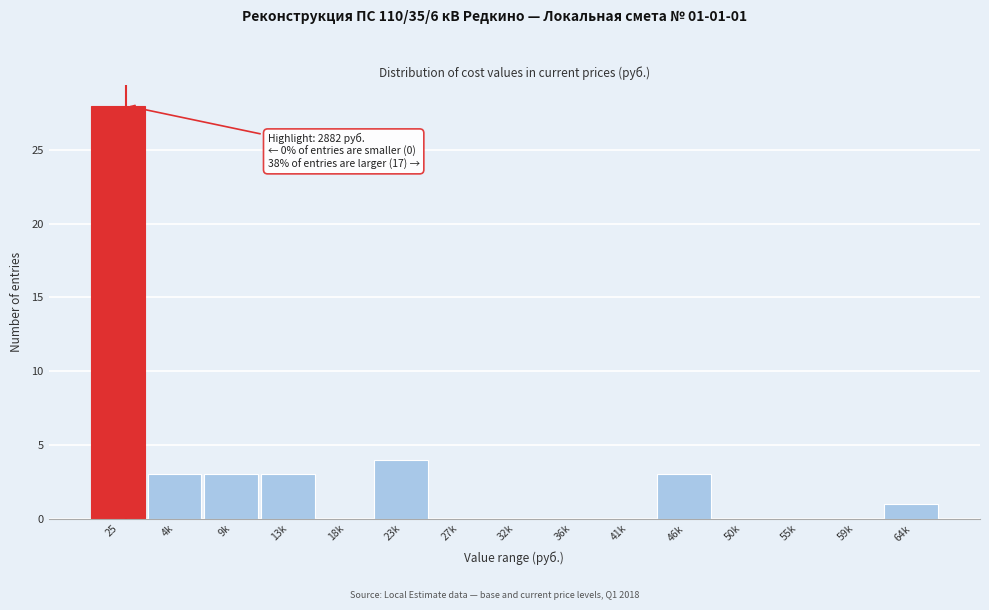

Reading left to right, transcribe all the data shown in this chart.

25=28	4k=3	9k=3	13k=3	18k=0	23k=4	27k=0	32k=0	36k=0	41k=0	46k=3	50k=0	55k=0	59k=0	64k=1